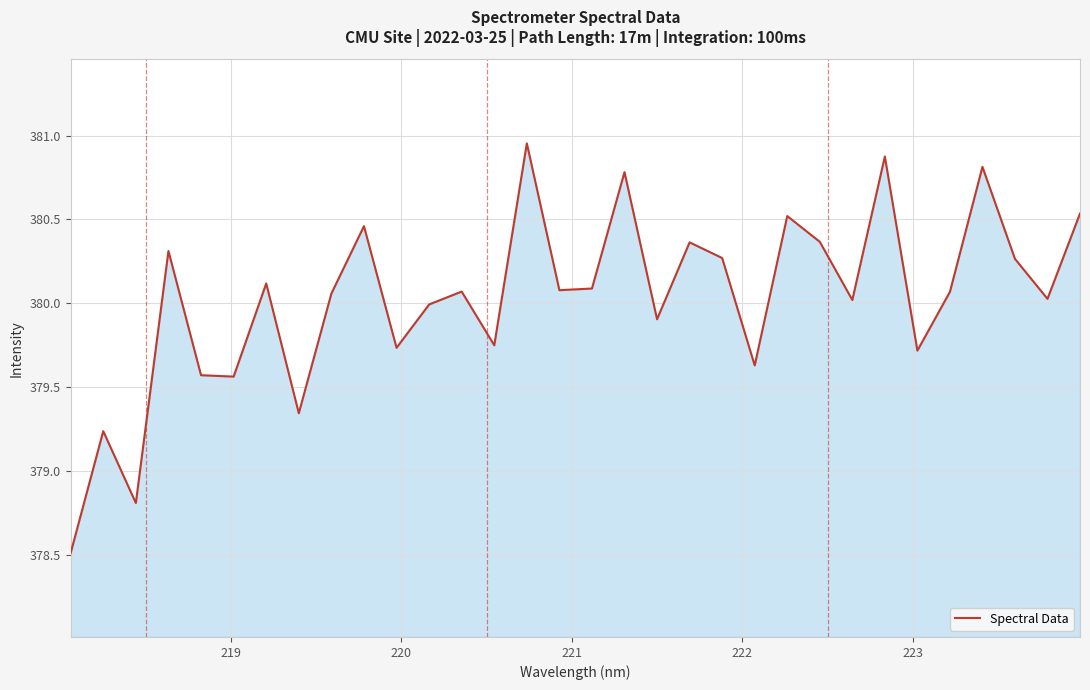

What is the difference between the maximum and minimum values?

2.4